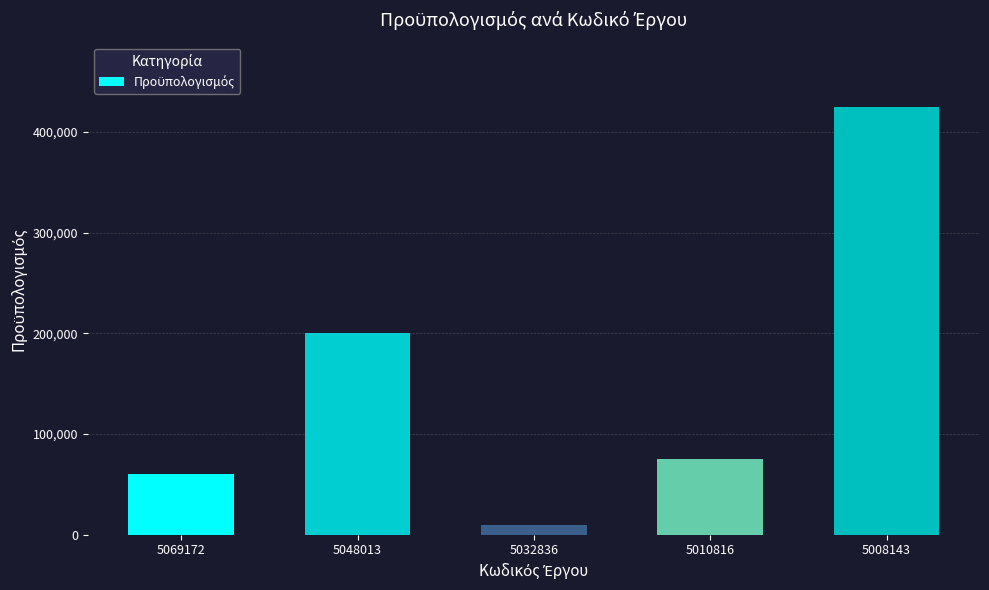

What is the difference between the maximum and minimum values?

415000